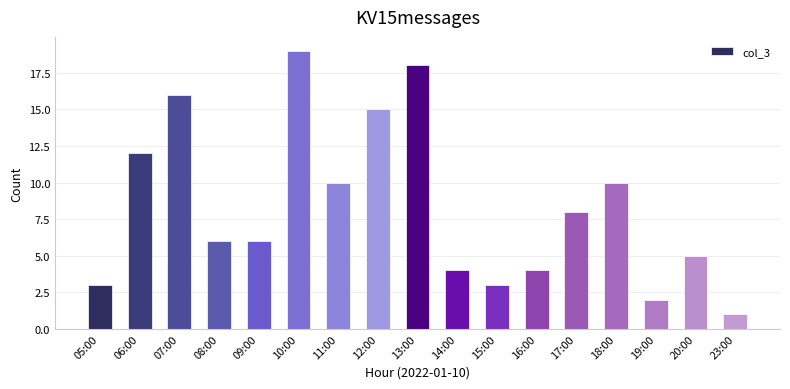

True or false: the data shows 2 at 15:00.

False